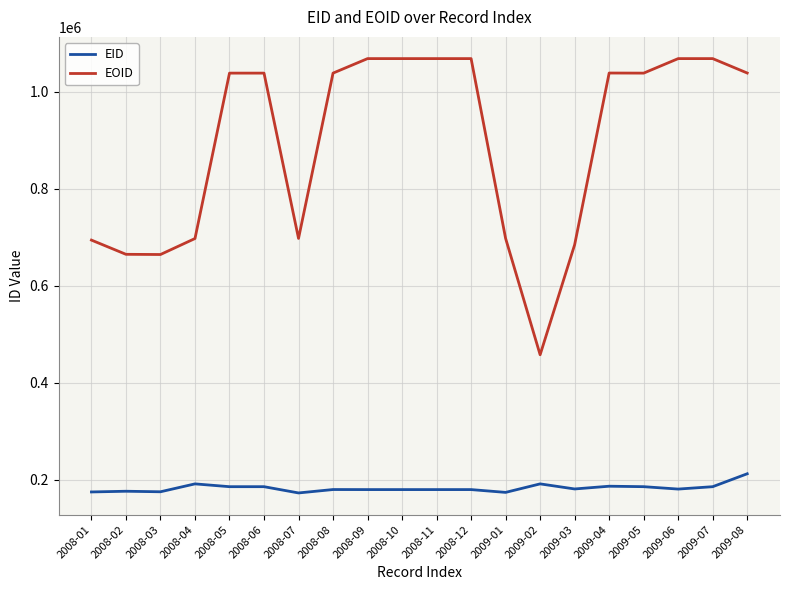

Is the value of EOID at 2008-08 greater than the value of EID at 2008-01?

Yes